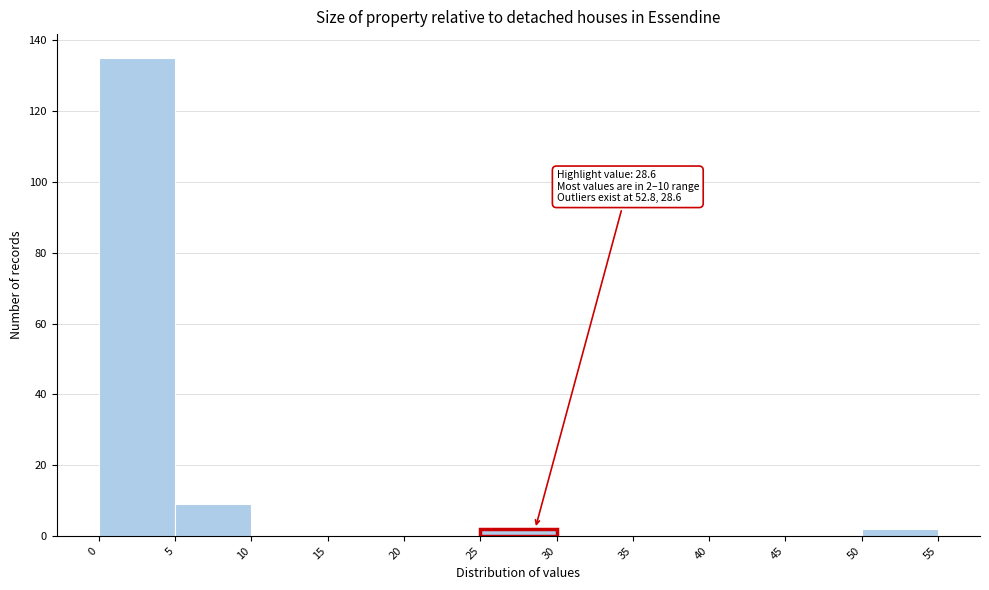

Over which range of the x-axis is the bar tallest?

0 to 5